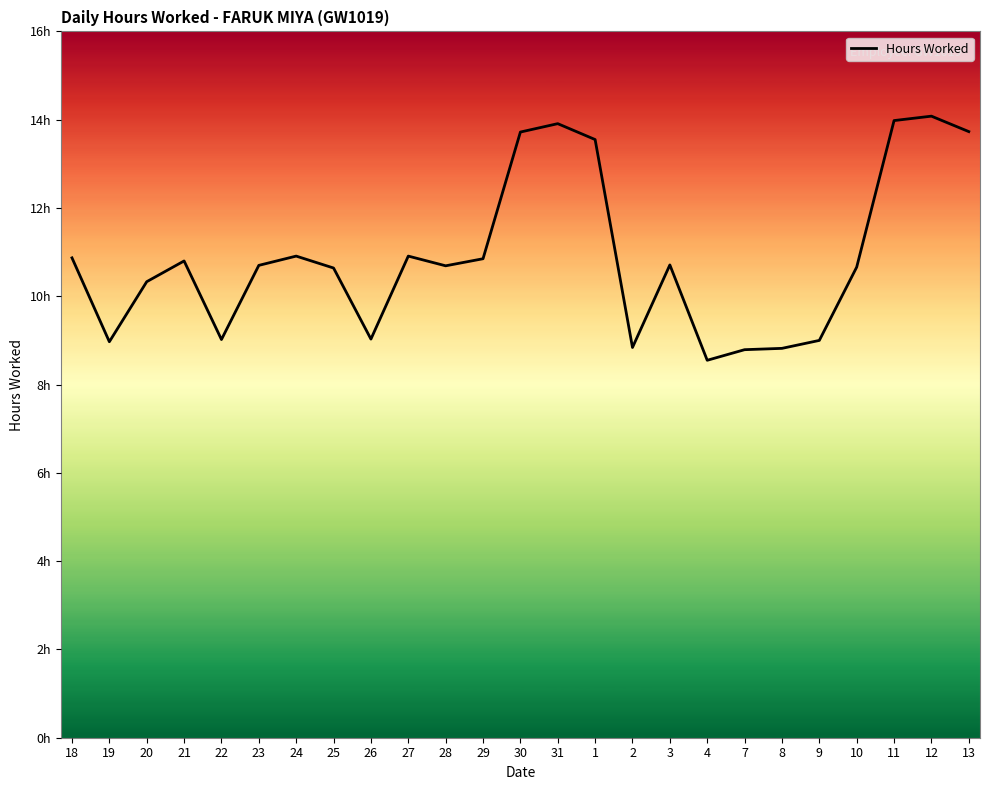

Does the chart display data point markers on the line(s)?

No